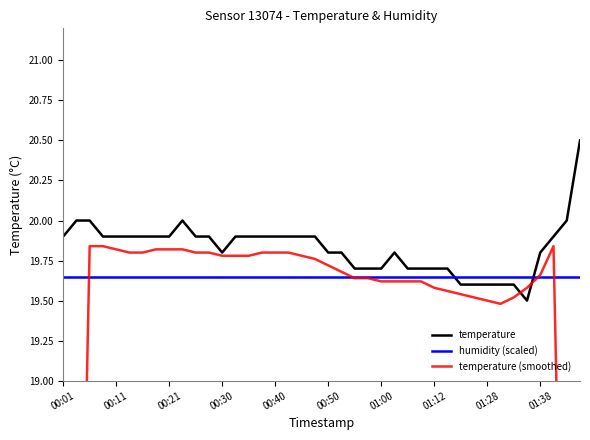

The temperature series shows 33.7 at 00:21. True or false?

False